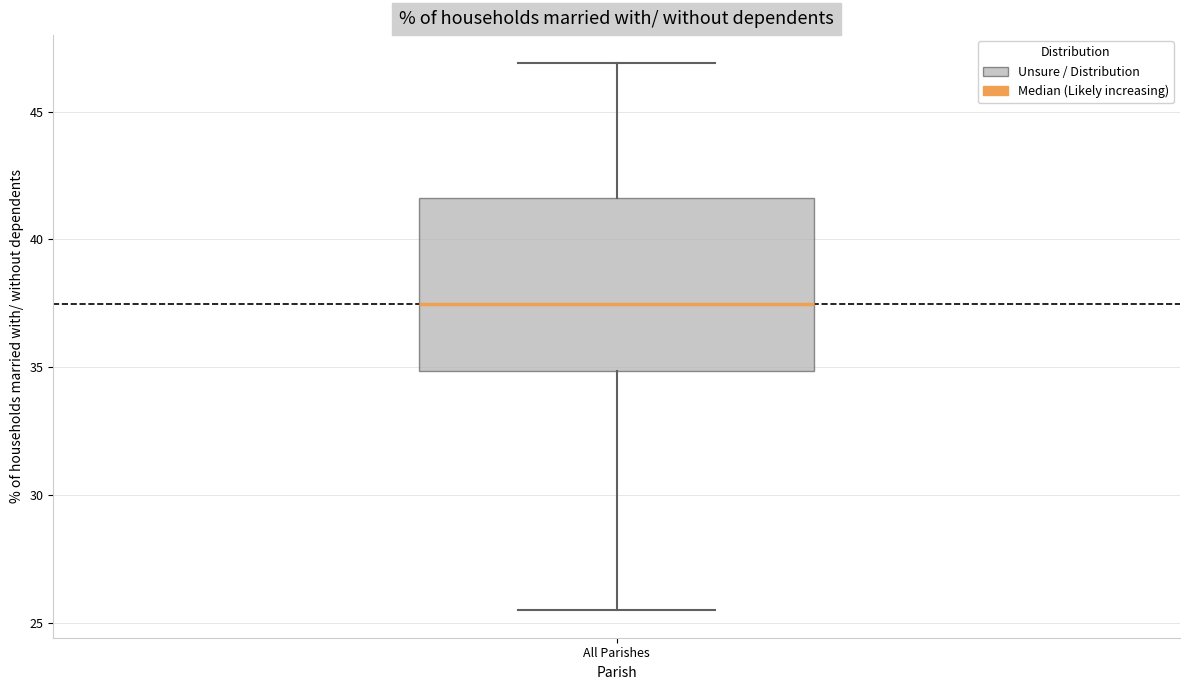

Read this box plot against the y-axis: the position of the median line, the range covered by the box, and the ends of both whiskers. The values are not printed on the chart, so give them approximately, as read against the axis.

median 37.5, box 35.0 to 41.5, whiskers 25.5 to 47.0